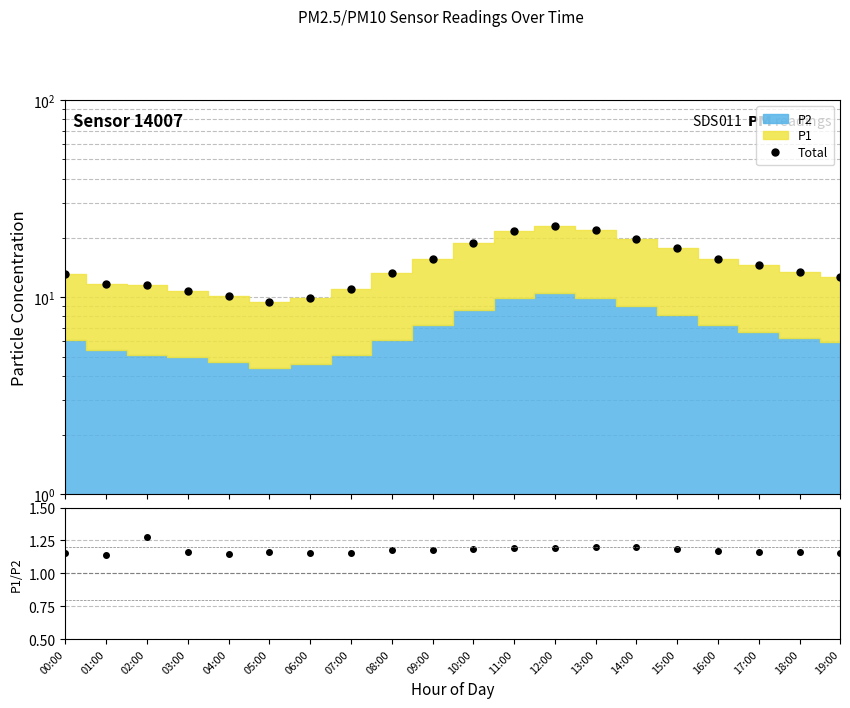

True or false: P1/P2 and Total cross at least once.

False